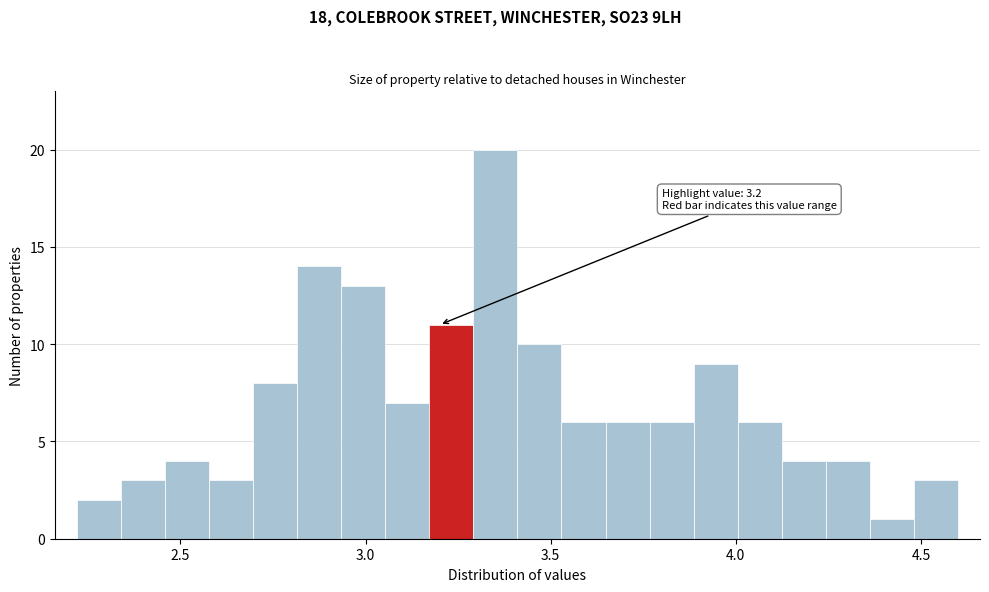

Around what value on the x-axis is the tallest bar? Give the approximate position of its centre, as read against the axis.

3.35